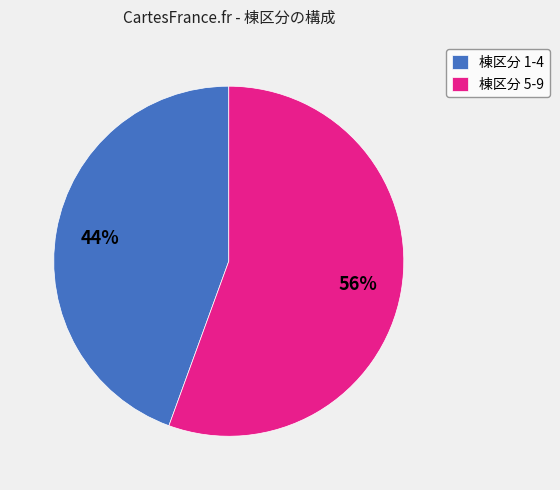

Combined, do 棟区分 1-4 and 棟区分 5-9 account for over 50%?

Yes